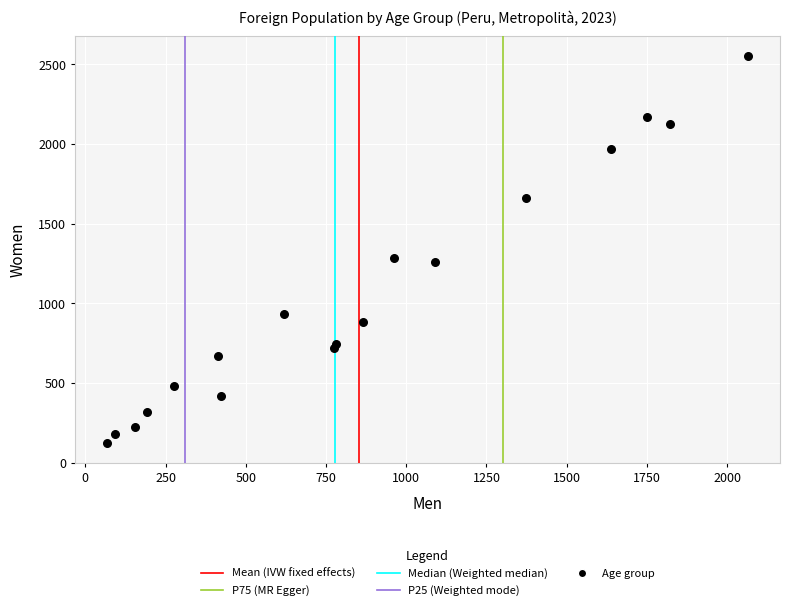

What is the range of Y values (max minus min)?

2435